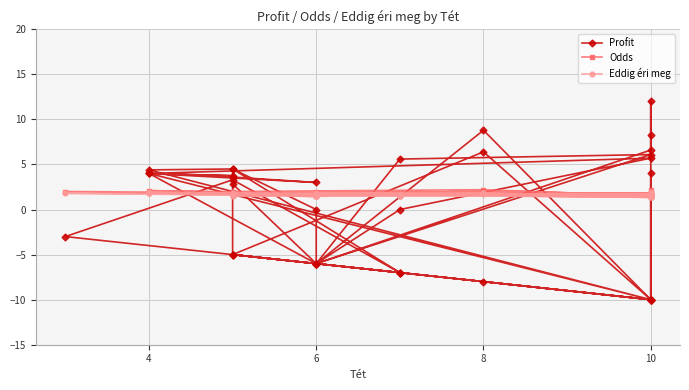

What is the average value of the Eddig éri meg series?

1.6